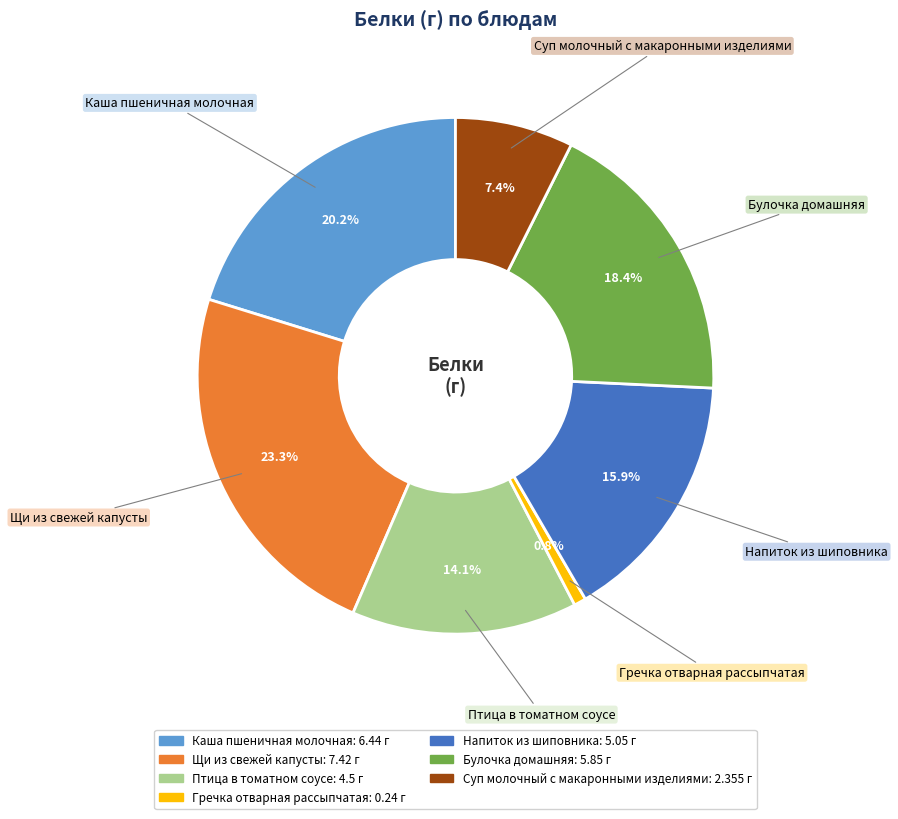

To the nearest percent, what portion does Каша пшеничная молочная represent?

20%